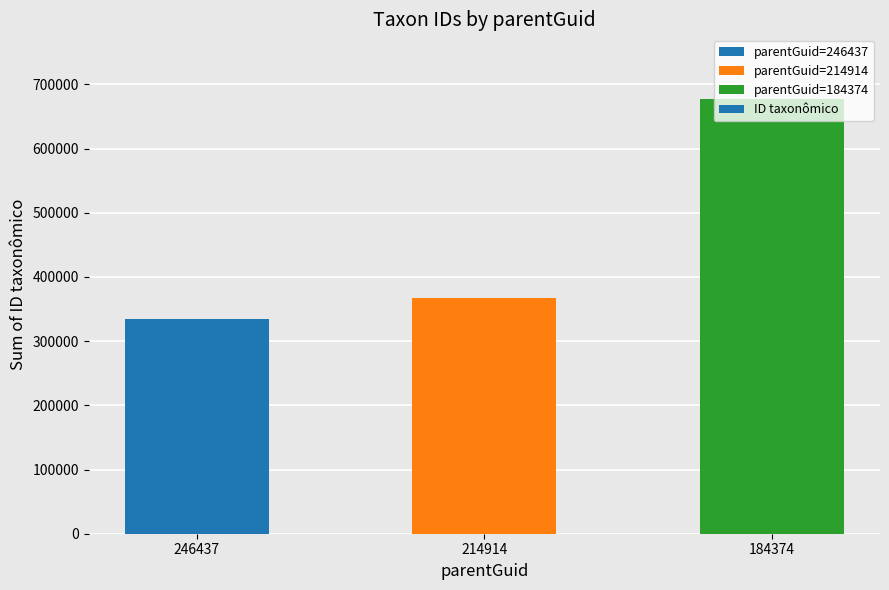

What is the greatest value displayed?

676459